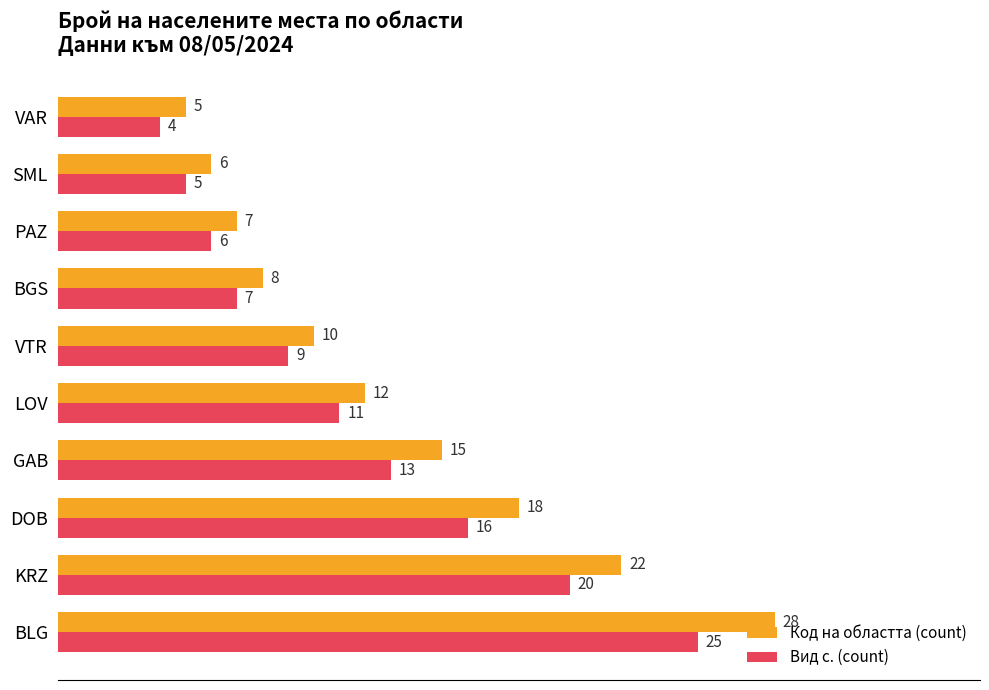

What is the sum of the Код на областта (count) values at VAR and VTR?

15